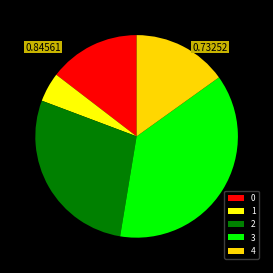

Do 0 and 2 together represent more than half of the pie?

No